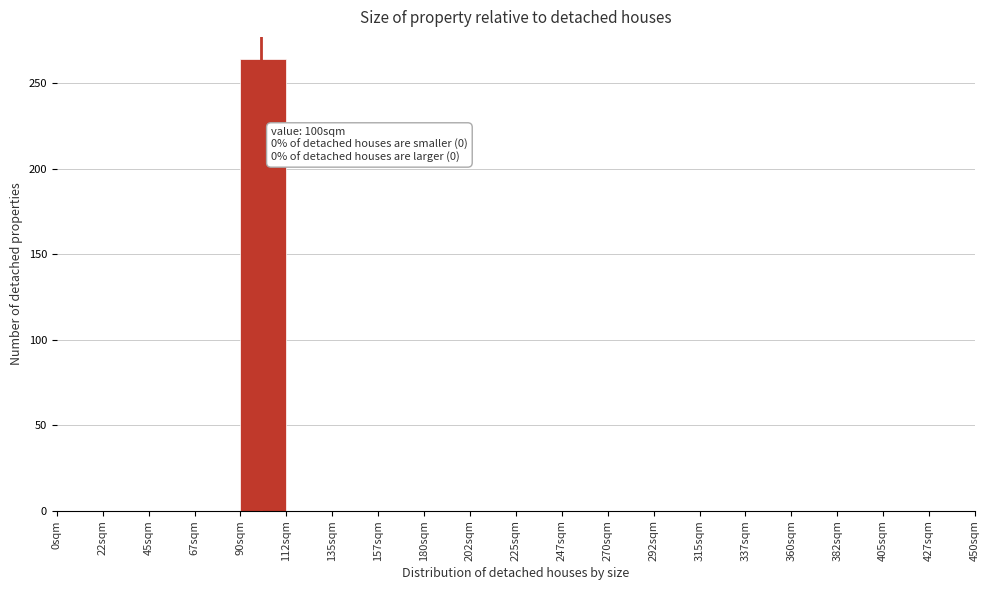

Which range on the x-axis has the tallest bar?

90.0 to 112.5